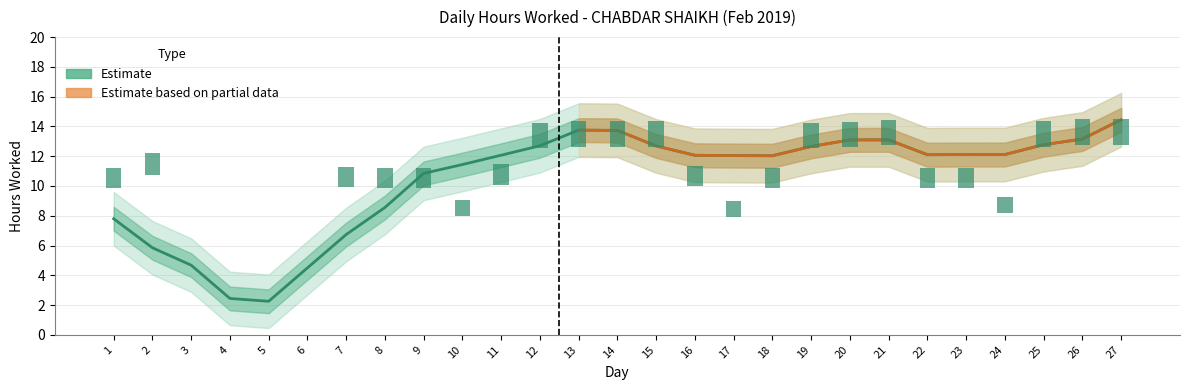

Reading left to right, what are all the values shown in this chart?

1=7.8	2=5.8	3=4.7	4=2.4	5=2.3	6=4.5	7=6.7	8=8.6	9=10.8	10=11.4	11=12.1	12=12.7	13=13.8	14=13.7	15=12.7	16=12.1	17=12.0	18=12.0	19=12.7	20=13.1	21=13.1	22=12.1	23=12.1	24=12.1	25=12.8	26=13.2	27=14.4